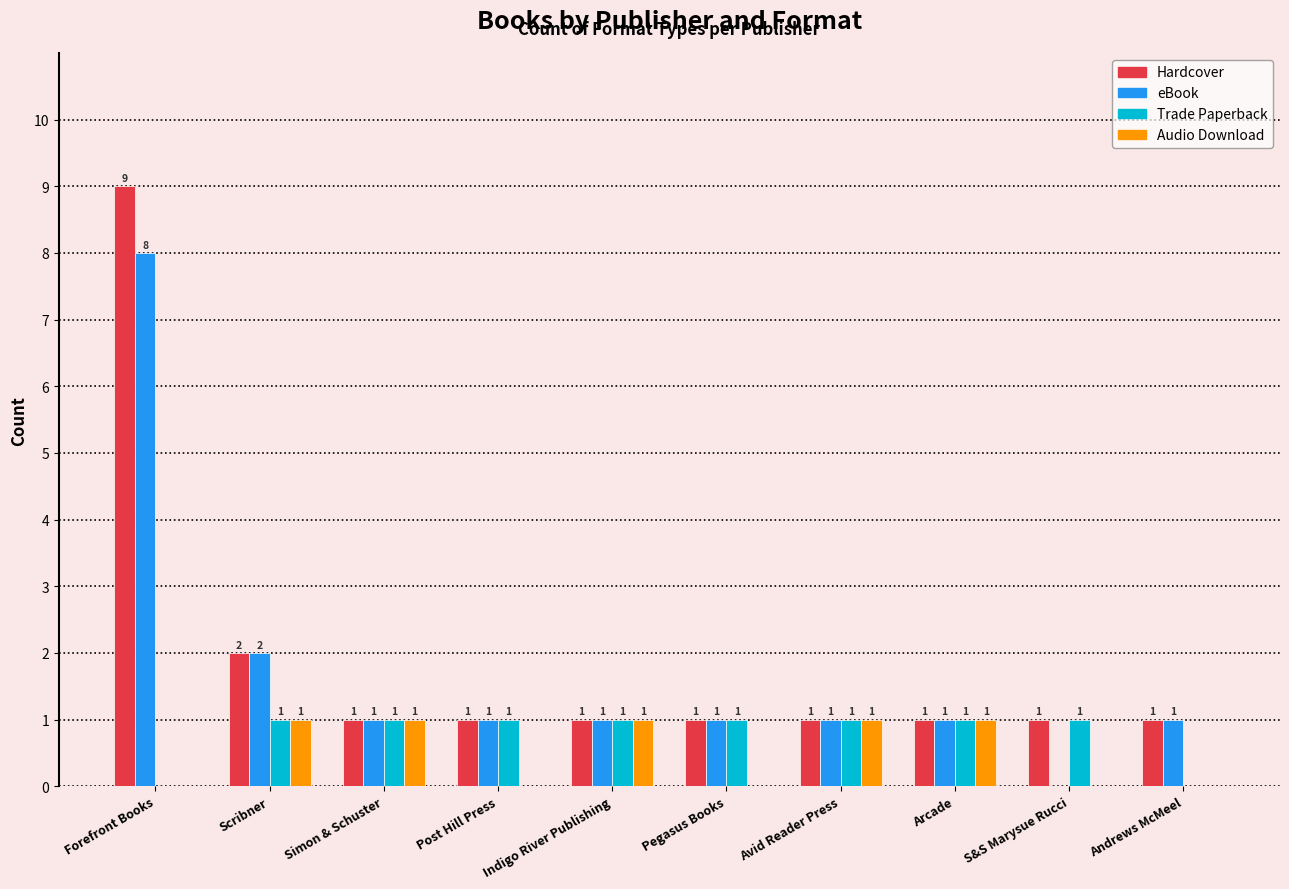

What is the maximum value shown in the chart?

9